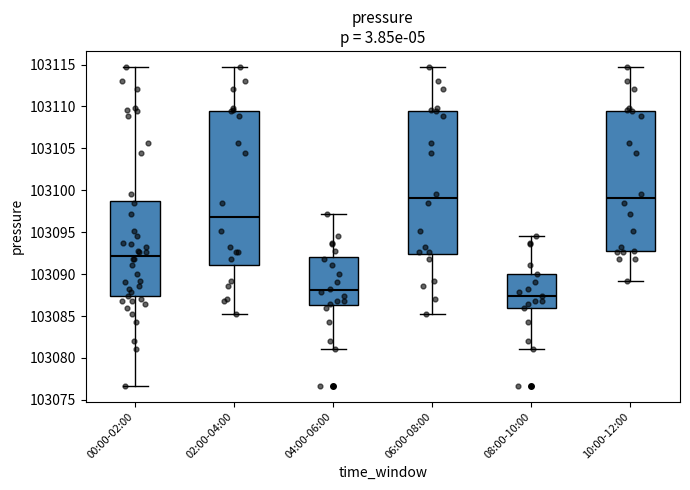

Reading left to right, transcribe this box plot: for each box, give where its median line is, the range the box spans, and where its two whiskers end, as read against the y-axis. The values are not printed on the chart, so give them approximately, as read against the axis.

00:00-02:00: median 103092.0, box 103087.5 to 103099.0, whiskers 103076.5 to 103114.5
02:00-04:00: median 103097.0, box 103091.0 to 103109.5, whiskers 103085.0 to 103114.5
04:00-06:00: median 103088.0, box 103086.5 to 103092.0, whiskers 103081.0 to 103097.0
06:00-08:00: median 103099.0, box 103092.5 to 103109.5, whiskers 103085.0 to 103114.5
08:00-10:00: median 103087.5, box 103086.0 to 103090.0, whiskers 103081.0 to 103094.5
10:00-12:00: median 103099.0, box 103093.0 to 103109.5, whiskers 103089.0 to 103114.5